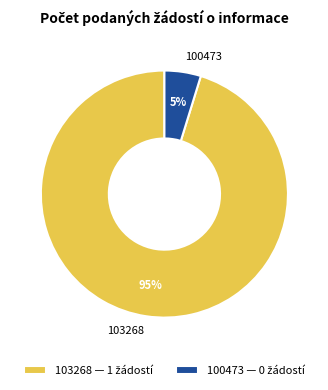

Is it true that 100473 is 5% of the pie?

True